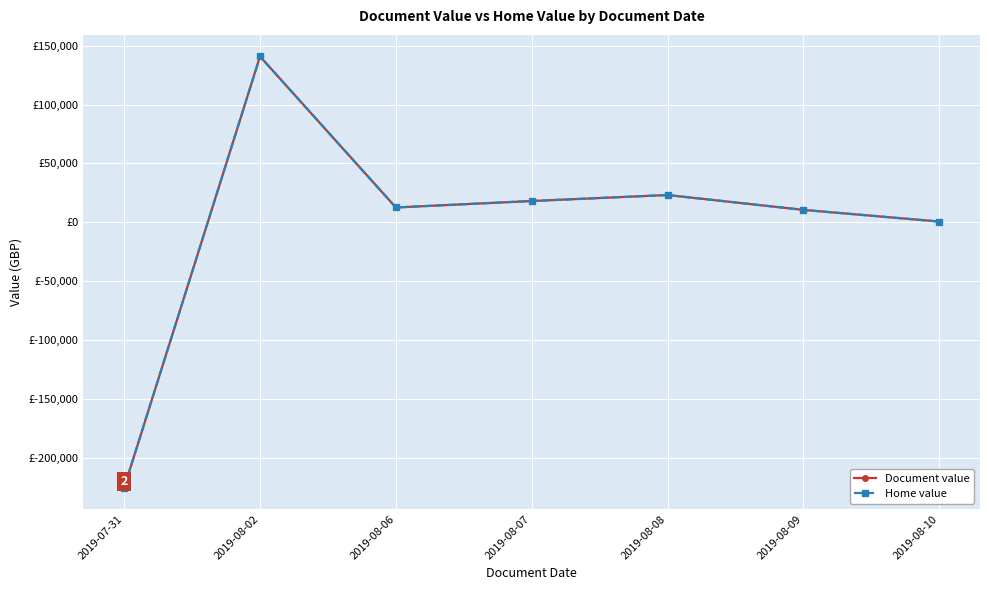

True or false: Home value and Document value intersect in this chart.

False